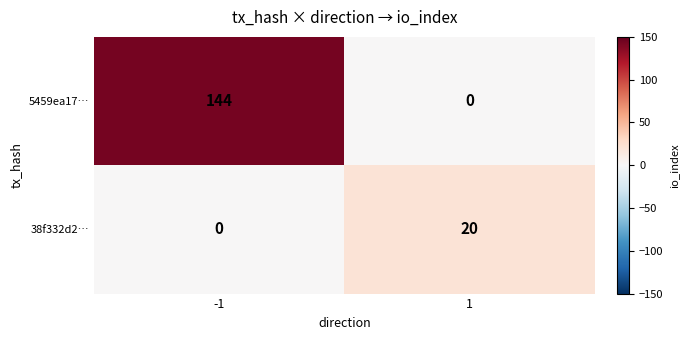

Is the value of 38f332d2… at 1 greater than the value of 5459ea17… at 1?

Yes